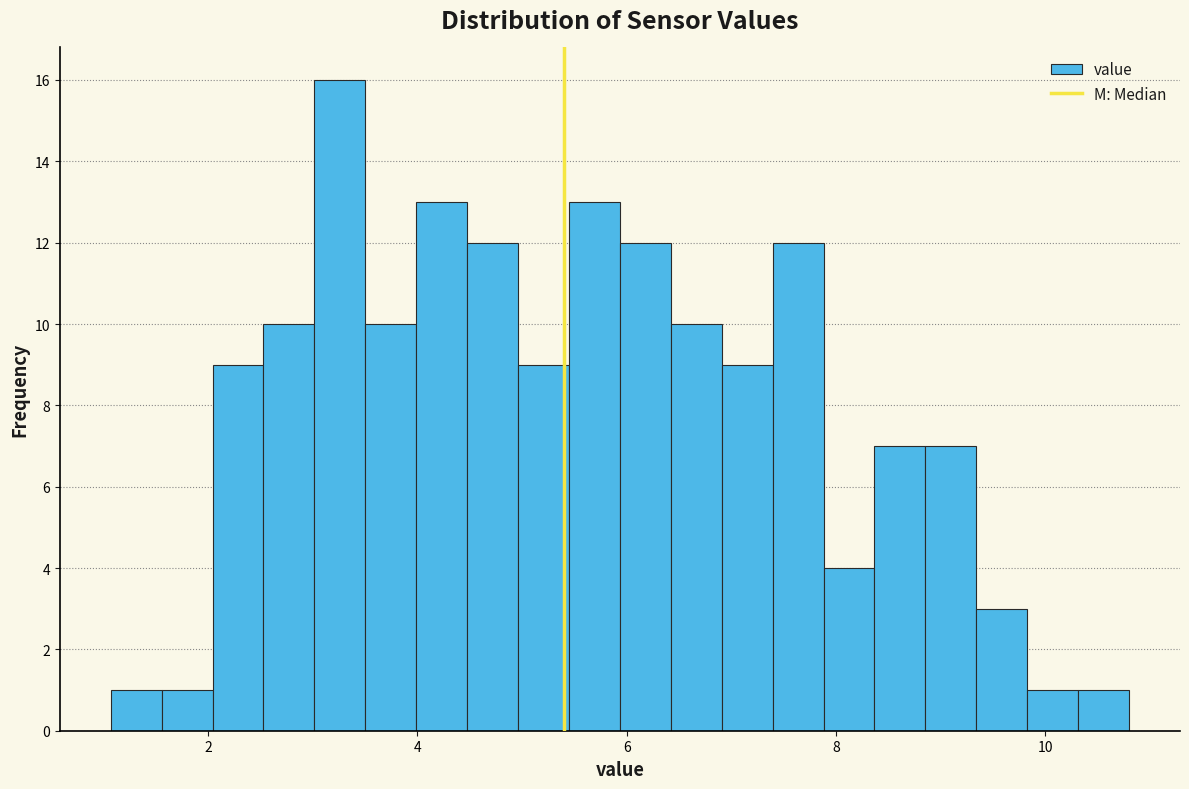

Around what value on the x-axis is the tallest bar? Give the approximate position of its centre, as read against the axis.

3.2